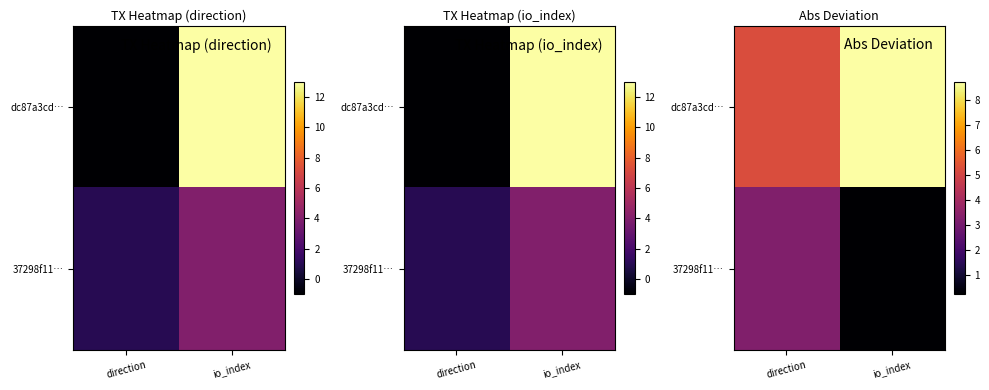

Which series changed the most between direction and io_index?

dc87a3cd…